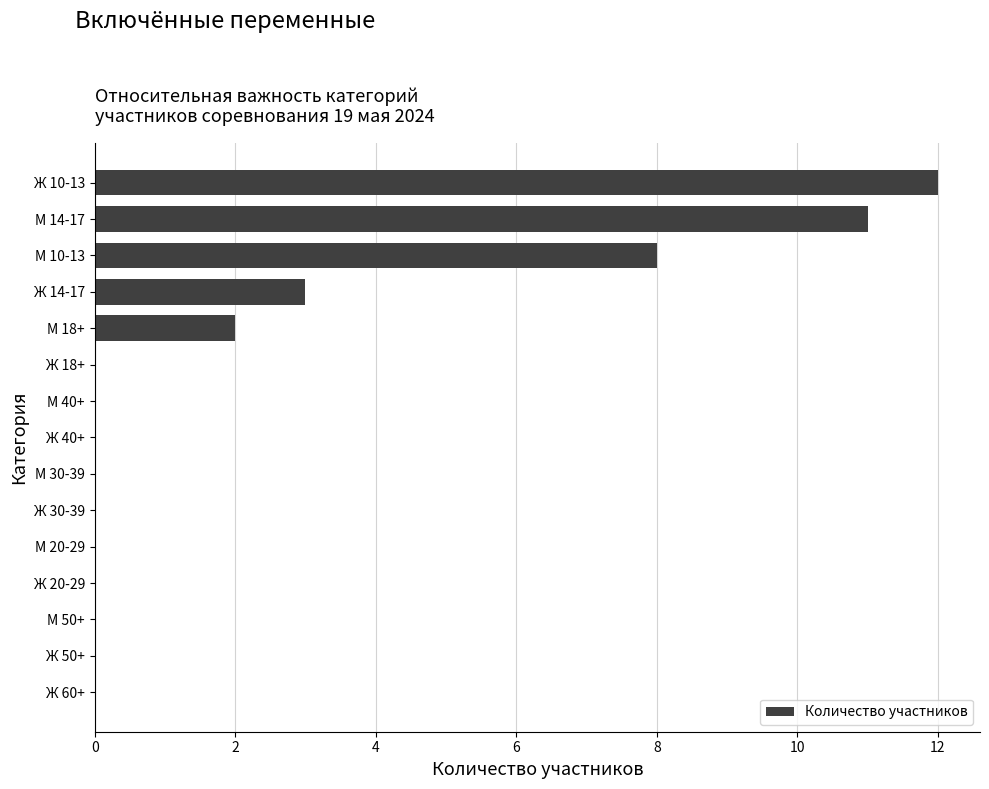

Reading bottom to top, what are all the values shown in this chart?

Ж 60+=0	Ж 50+=0	М 50+=0	Ж 20-29=0	М 20-29=0	Ж 30-39=0	М 30-39=0	Ж 40+=0	М 40+=0	Ж 18+=0	М 18+=2	Ж 14-17=3	М 10-13=8	М 14-17=11	Ж 10-13=12